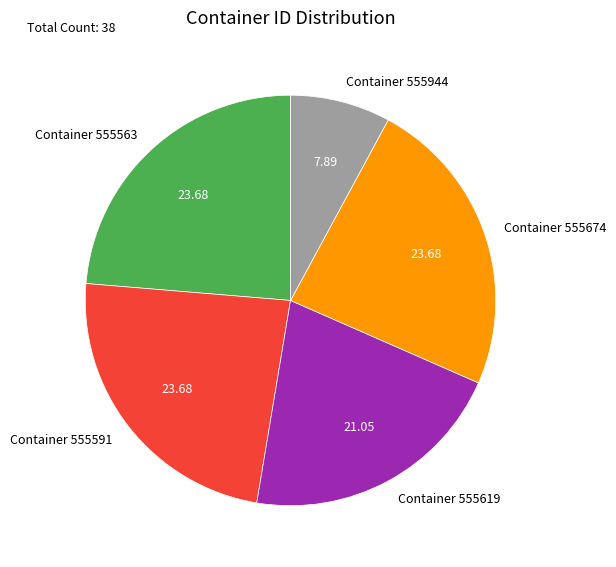

Do Container 555619 and Container 555674 together represent more than half of the pie?

No